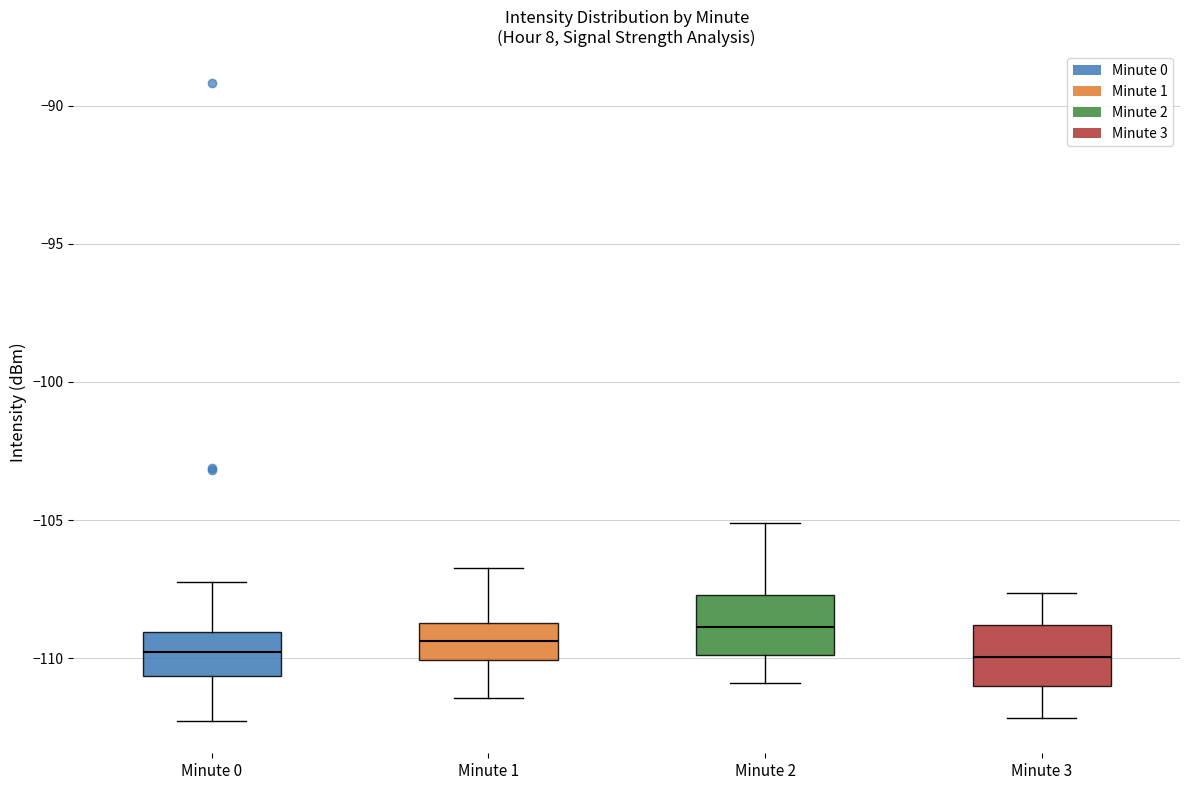

Reading left to right, read every box against the y-axis: the position of its median line, the range the box covers, and the ends of its whiskers. The values are not printed on the chart, so give them approximately, as read against the axis.

Minute 0: median -110.0, box -110.5 to -109.0, whiskers -112.5 to -107.5
Minute 1: median -109.5, box -110.0 to -108.5, whiskers -111.5 to -106.5
Minute 2: median -109.0, box -110.0 to -107.5, whiskers -111.0 to -105.0
Minute 3: median -110.0, box -111.0 to -109.0, whiskers -112.0 to -107.5